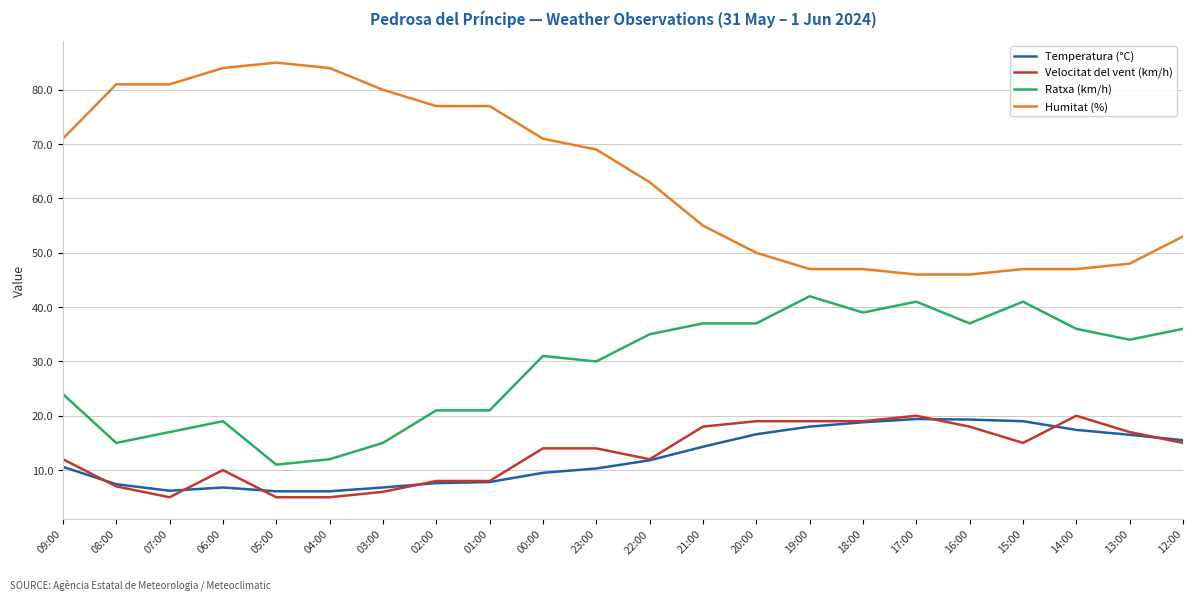

The value of Velocitat del vent (km/h) at 15:00 is 15.0. True or false?

True